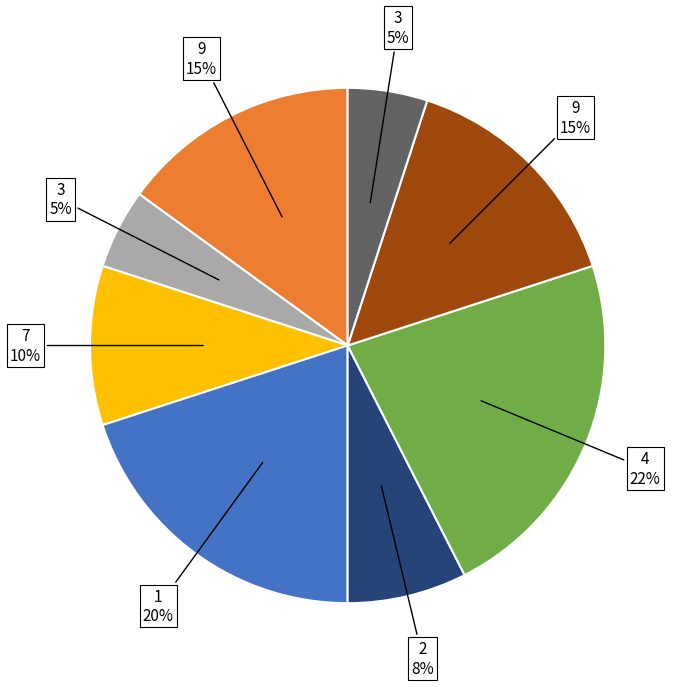

To the nearest percent, what is the difference between the largest and smallest slice percentages?

17%